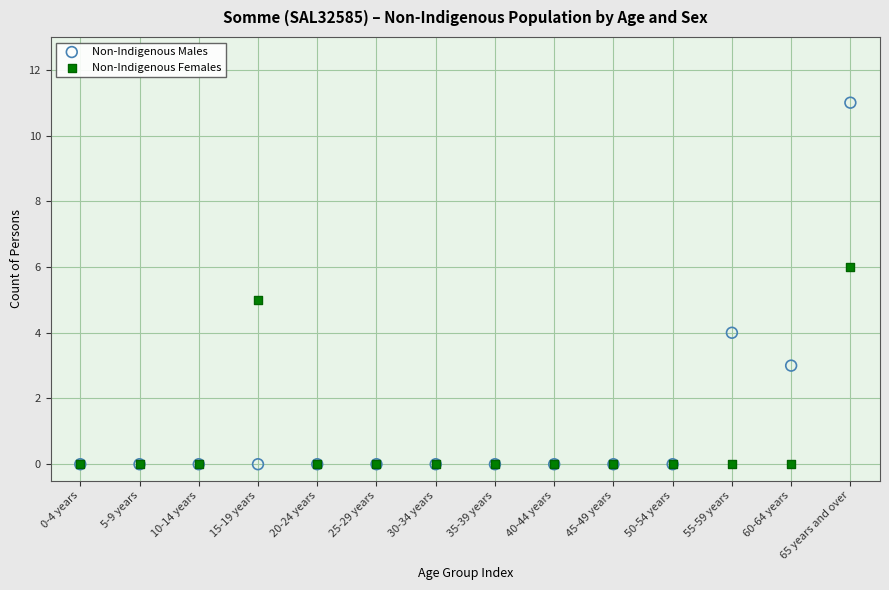

Which series reaches the maximum Y coordinate?

Non-Indigenous Males